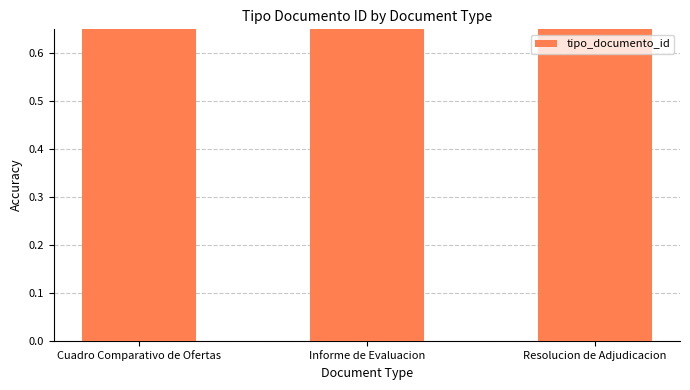

Reading left to right, list all the values displayed in this chart.

38	36	37